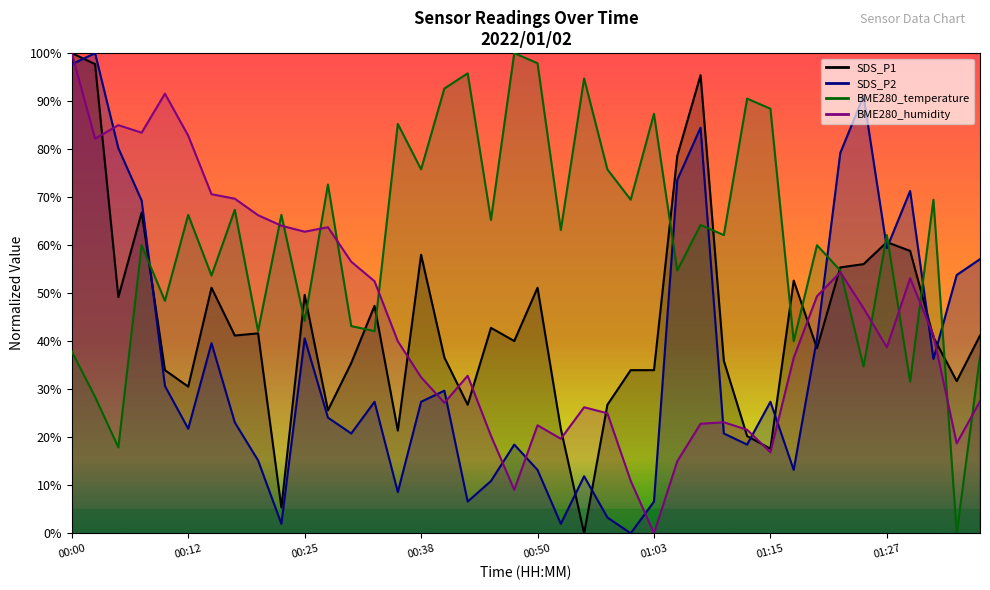

Reading right to left, transcribe all the data shown in this chart.

SDS_P1: 41.2	31.7	40.8	58.8	60.6	56.1	55.4	38.6	52.6	17.6	20.3	35.9	95.4	78.6	34.0	34.0	26.8	0.0	21.7	51.1	40.0	42.8	26.8	36.6	58.0	21.4	47.4	35.5	25.6	49.7	5.4	41.6	41.2	51.1	30.5	34.0	66.8	49.2	97.7	100.0
SDS_P2: 57.1	53.8	36.3	71.3	59.4	91.1	79.2	40.6	13.2	27.4	18.5	20.8	84.5	73.6	6.6	0.0	3.3	11.9	2.0	13.2	18.5	10.9	6.6	29.7	27.4	8.6	27.4	20.8	24.1	40.6	2.0	15.2	23.1	39.6	21.8	30.7	69.3	80.2	100.0	97.7
BME280_temperature: 36.8	0.0	69.5	31.6	62.1	34.7	54.7	60.0	40.0	88.4	90.5	62.1	64.2	54.7	87.4	69.5	75.8	94.7	63.2	97.9	100.0	65.3	95.8	92.6	75.8	85.3	42.1	43.2	72.6	44.2	66.3	42.1	67.4	53.7	66.3	48.4	60.0	17.9	28.4	37.9
BME280_humidity: 27.5	18.7	41.2	53.1	38.7	46.9	54.4	49.4	36.6	16.9	21.6	23.1	22.8	15.0	0.0	10.9	25.0	26.2	19.7	22.5	9.1	20.3	32.8	27.2	32.5	40.0	52.5	56.6	63.7	62.8	64.1	66.2	69.7	70.6	82.8	91.6	83.4	85.0	82.2	100.0